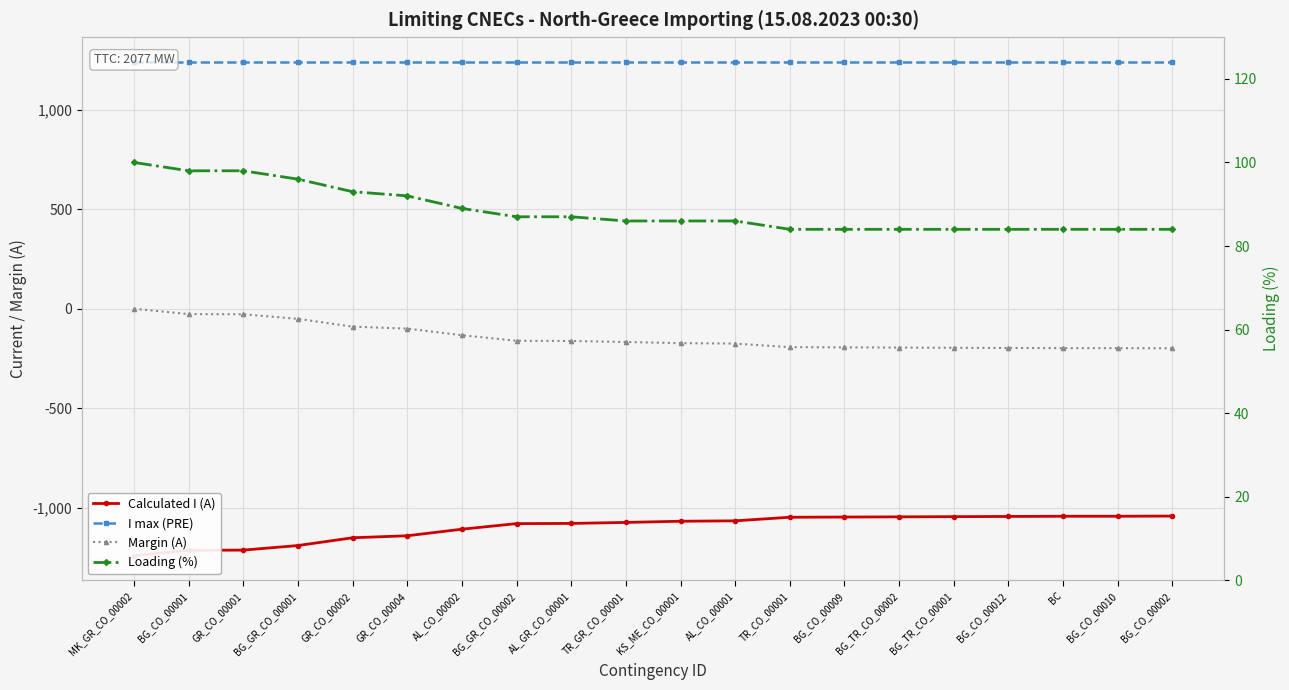

True or false: Loading (%) and I max (PRE) cross at least once.

False